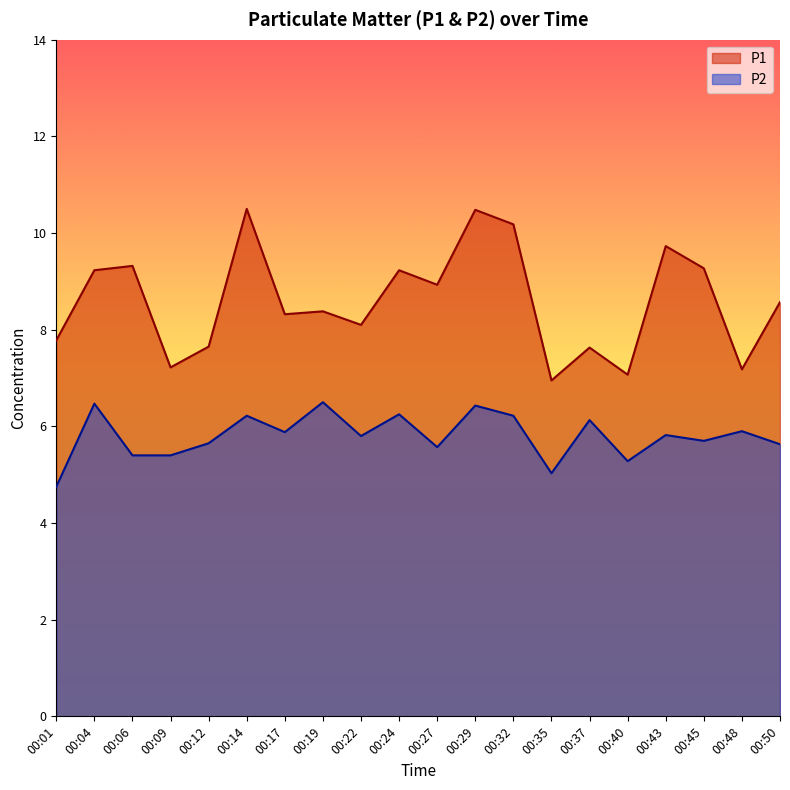

Is the value of P1 at 00:45 greater than the value of P2 at 00:17?

Yes